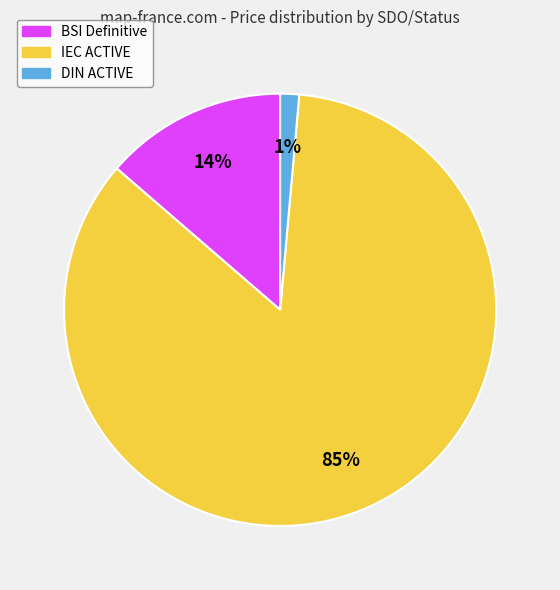

To the nearest percent, what is the difference between the largest and smallest slice percentages?

84%